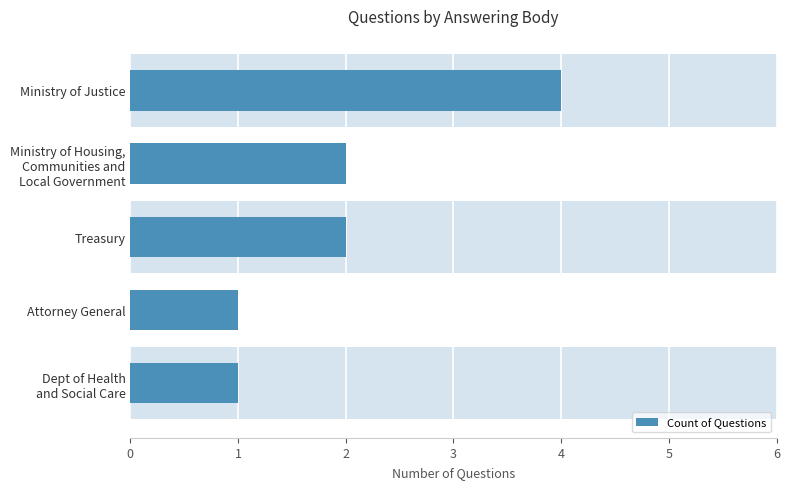

Are the bars horizontal?

Yes